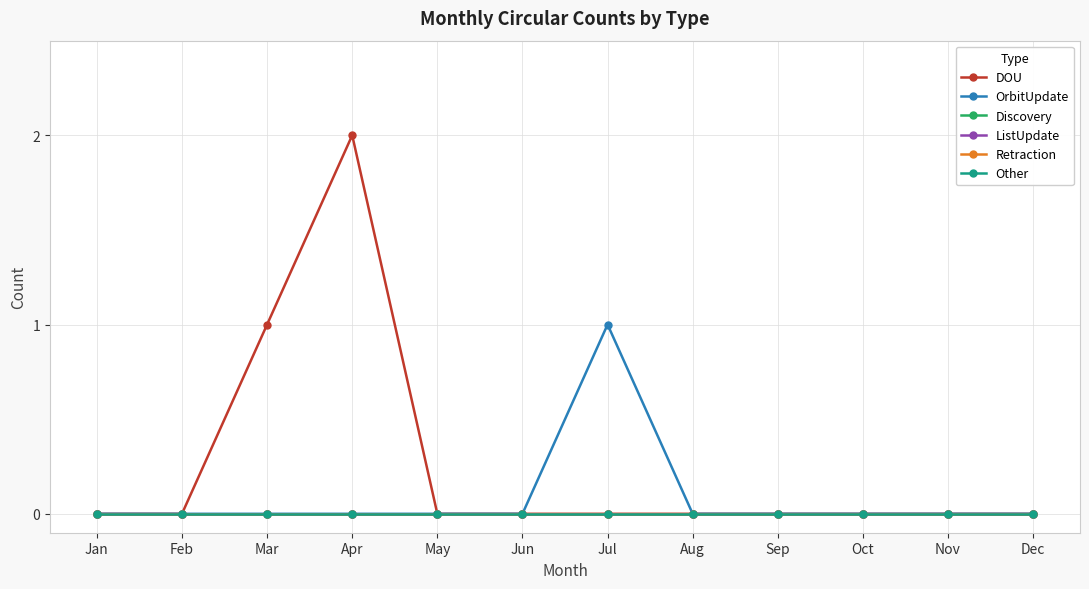

What is the spread (max minus min) of values at Mar?

1